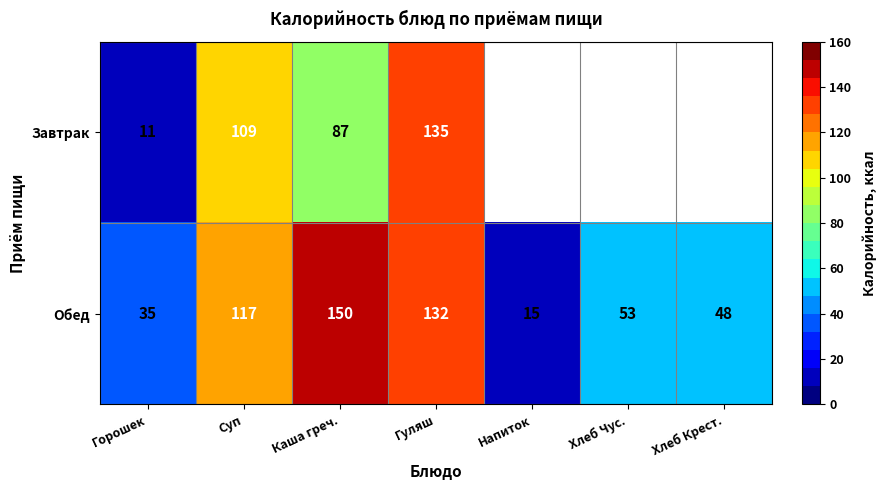

At which label is Обед closest to 82?

Хлеб Чус.